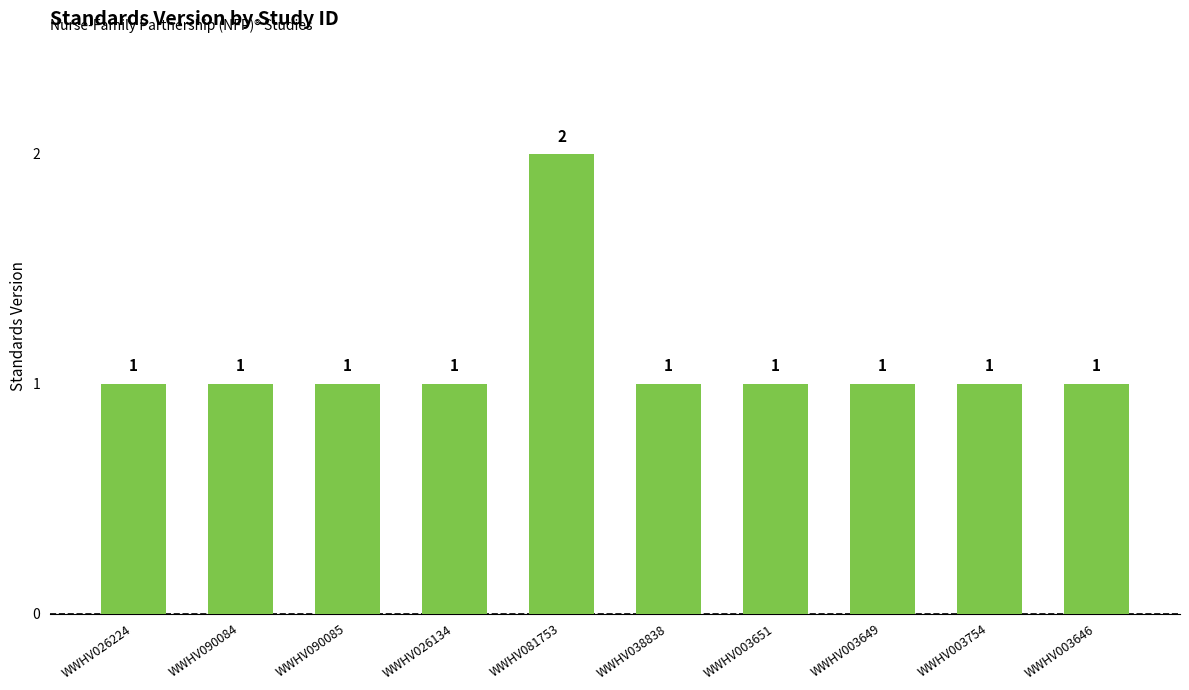

Count the values in the range 1 to 2.

10